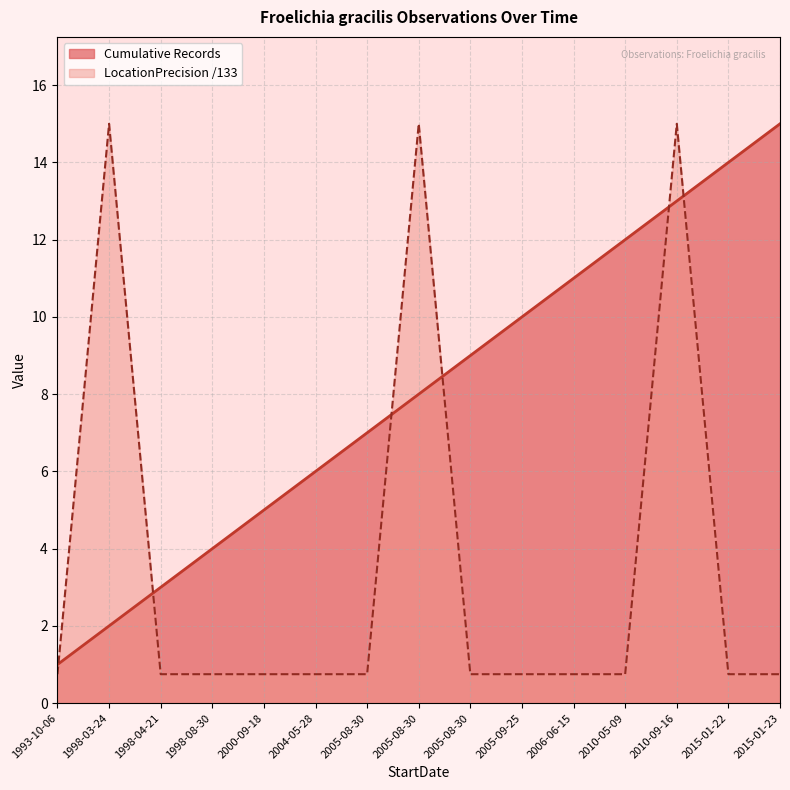

At which label does Cumulative Records first exceed 8?

2005-08-30